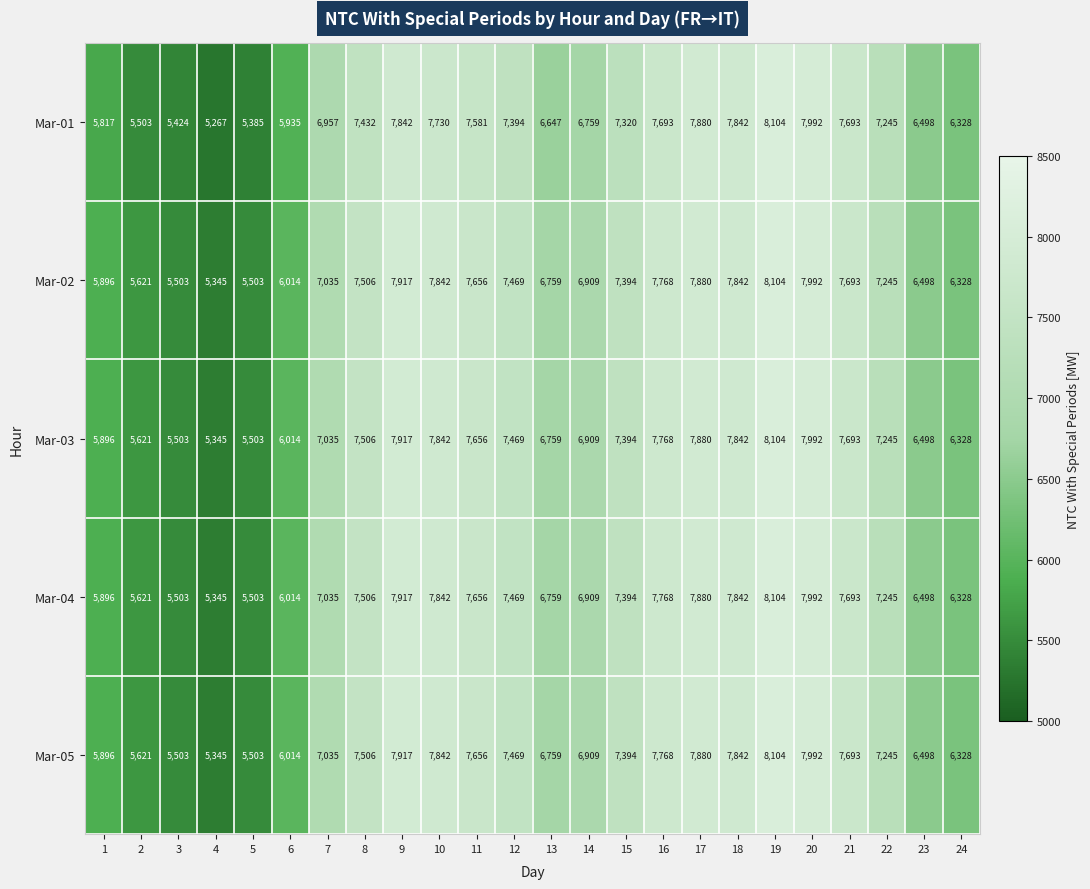

What is the difference between the maximum and second lowest values in the Mar-02 series?

2601